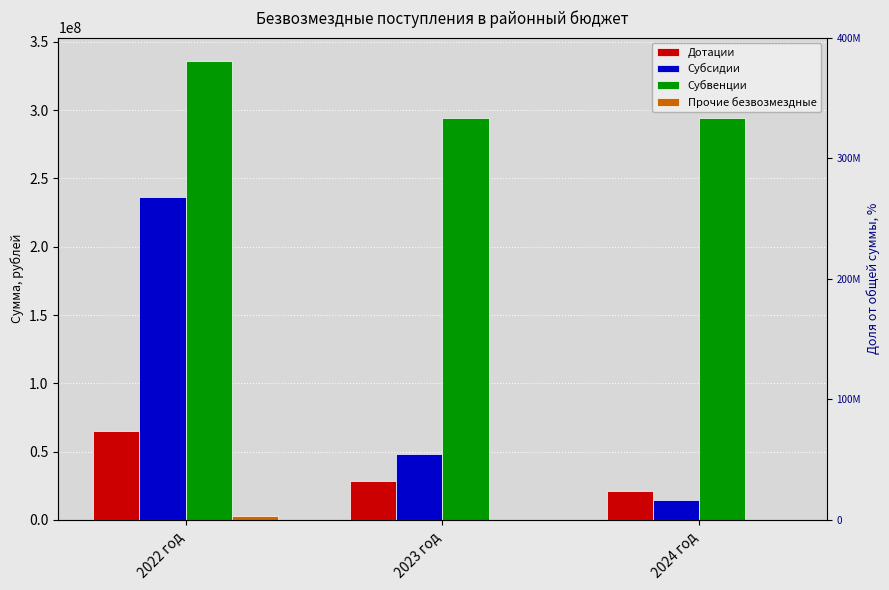

At which category does the chart reach its peak across all series?

2022 год